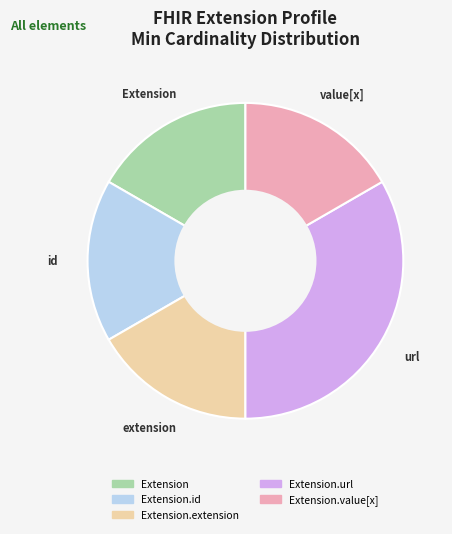

Does any single category account for the majority?

No